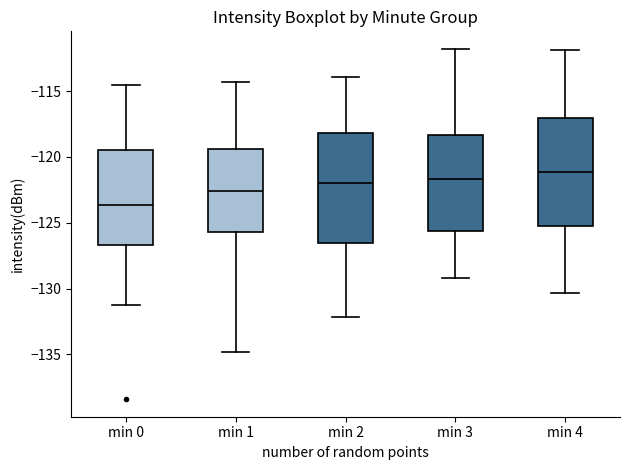

Reading left to right, read every box against the y-axis: the position of its median line, the range the box covers, and the ends of its whiskers. The values are not printed on the chart, so give them approximately, as read against the axis.

min 0: median -123.5, box -126.5 to -119.5, whiskers -131.5 to -114.5
min 1: median -122.5, box -125.5 to -119.5, whiskers -135.0 to -114.5
min 2: median -122.0, box -126.5 to -118.0, whiskers -132.0 to -114.0
min 3: median -121.5, box -125.5 to -118.5, whiskers -129.0 to -112.0
min 4: median -121.0, box -125.5 to -117.0, whiskers -130.5 to -112.0